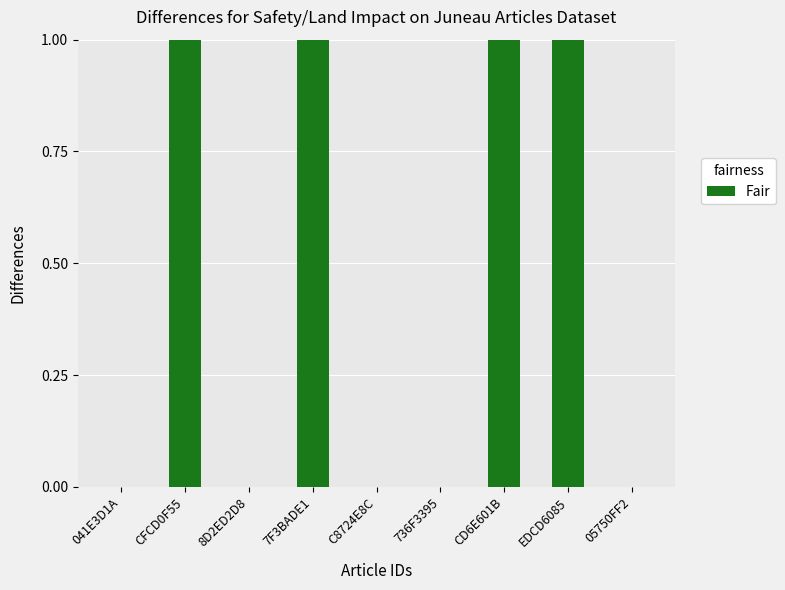

Are the bars horizontal?

No